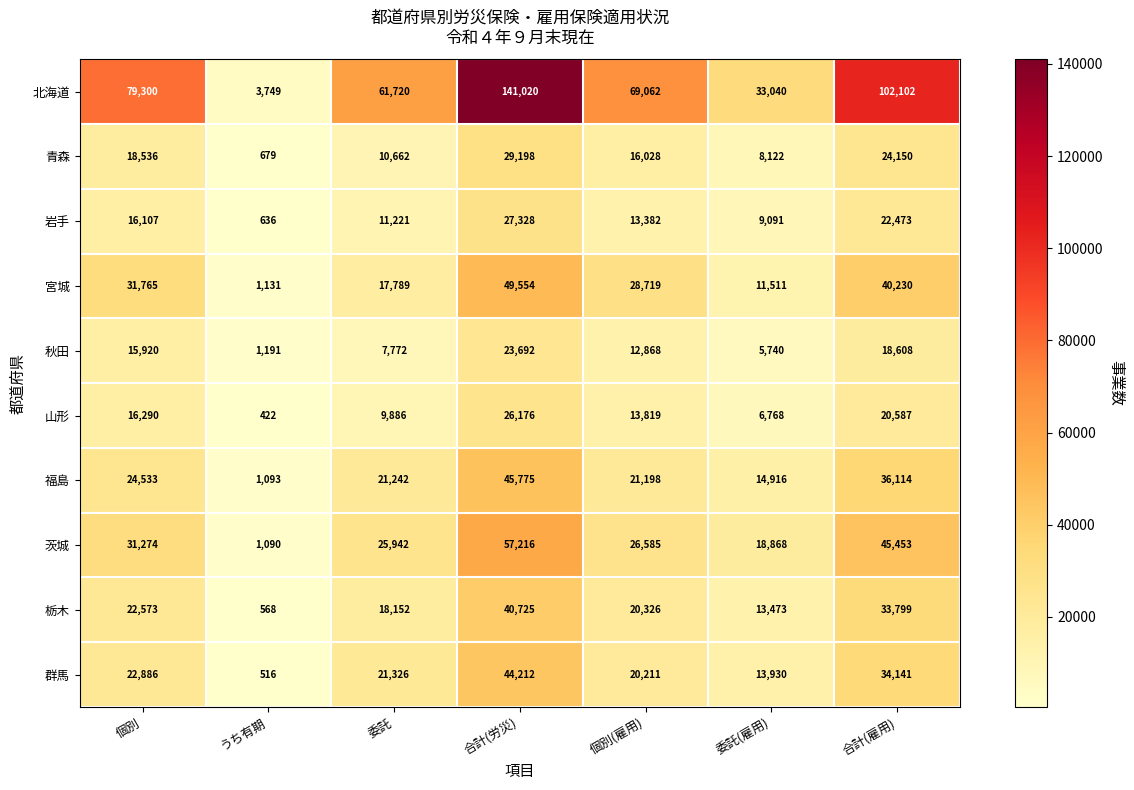

At which label does 岩手 first exceed 13382?

個別